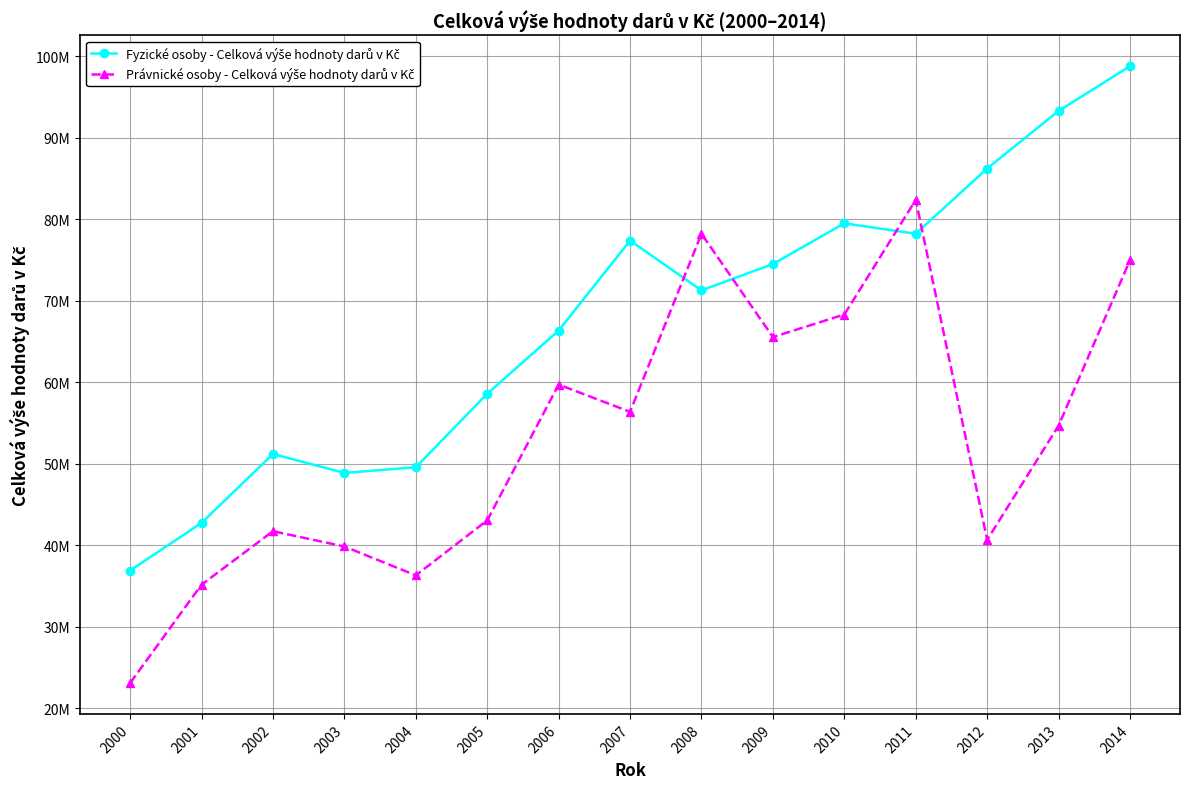

Does the chart have visible grid lines?

Yes